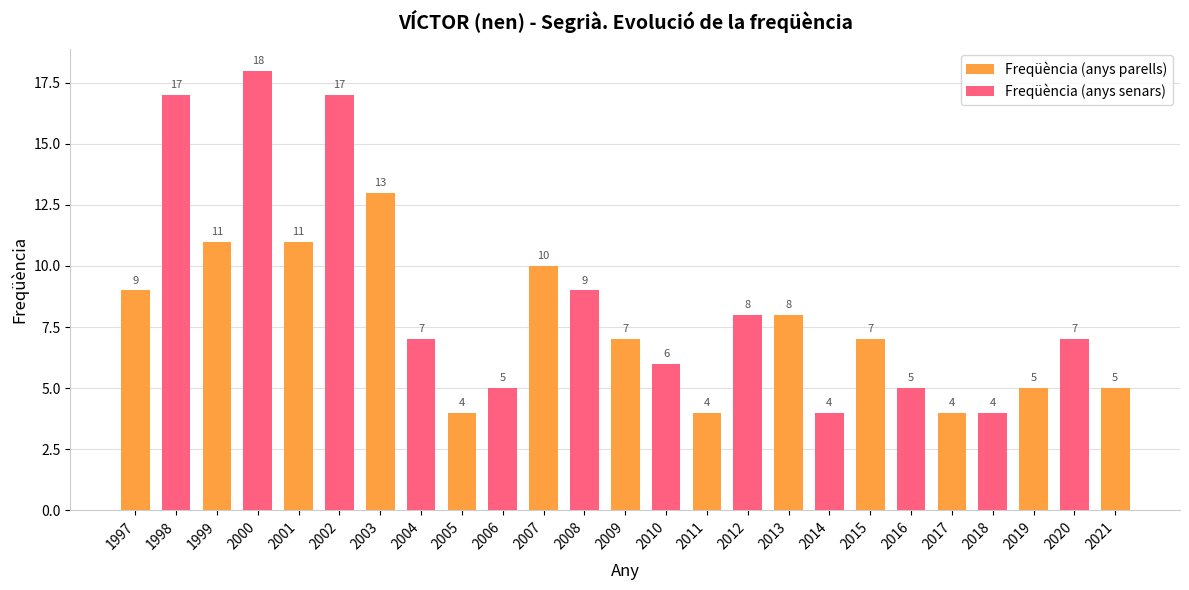

What is the change in value from 2018 to 2021?

+1